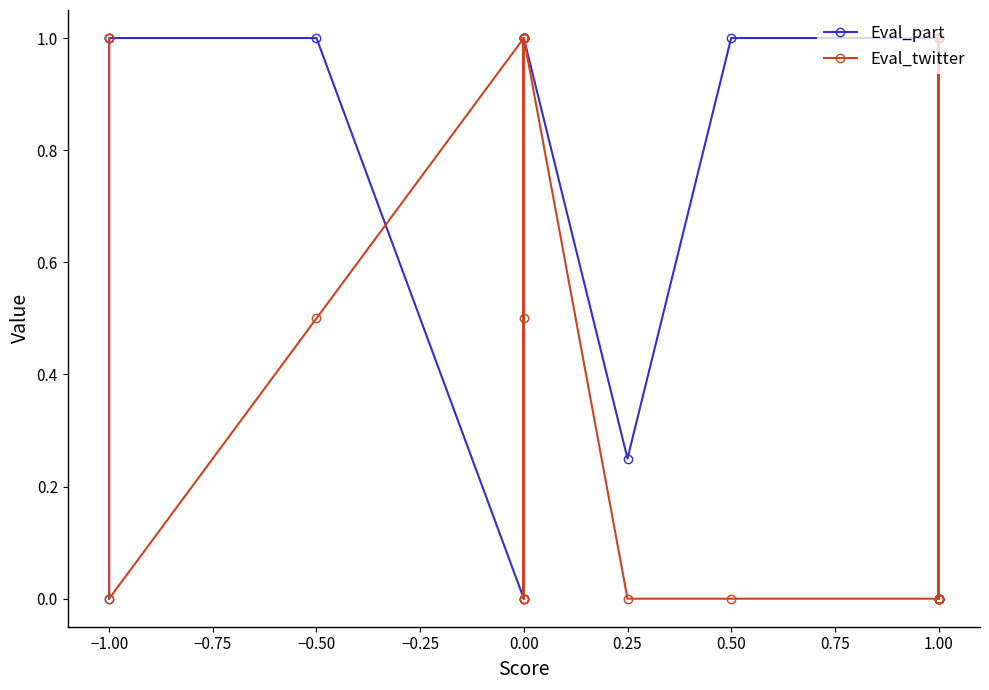

In Eval_twitter, how many points are higher than both neighbors (excluding endpoints)?

2